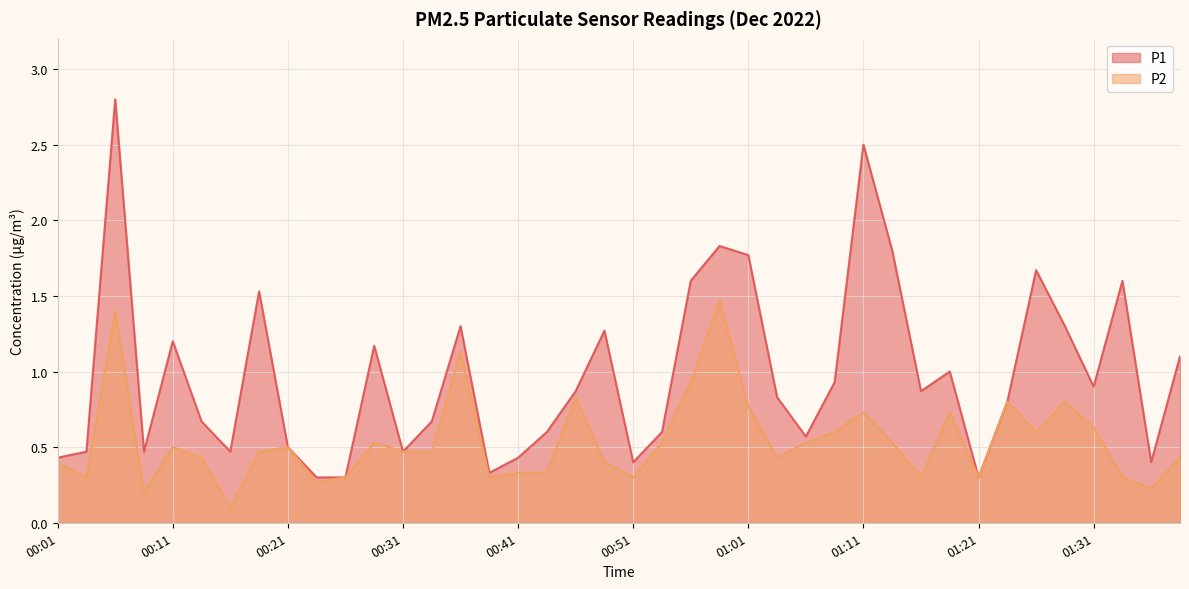

What position from the left is 00:11?

5